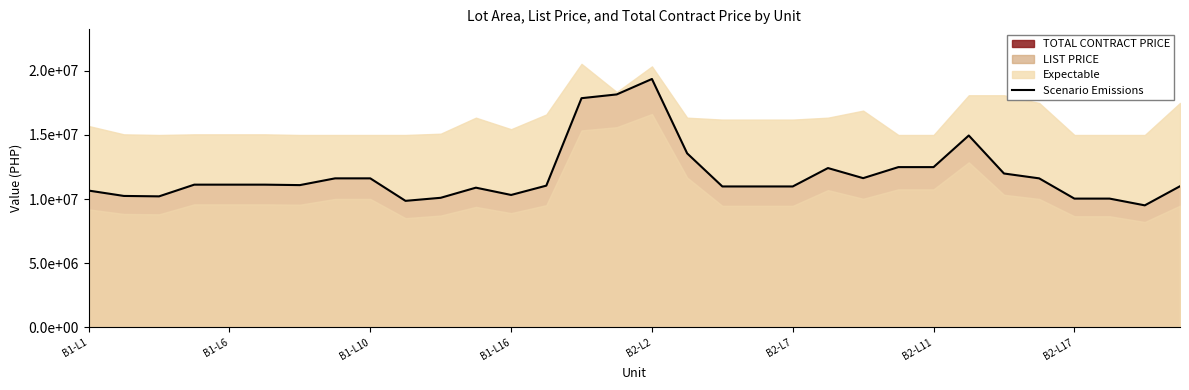

What is the value of the 8th point from the left?

11616500